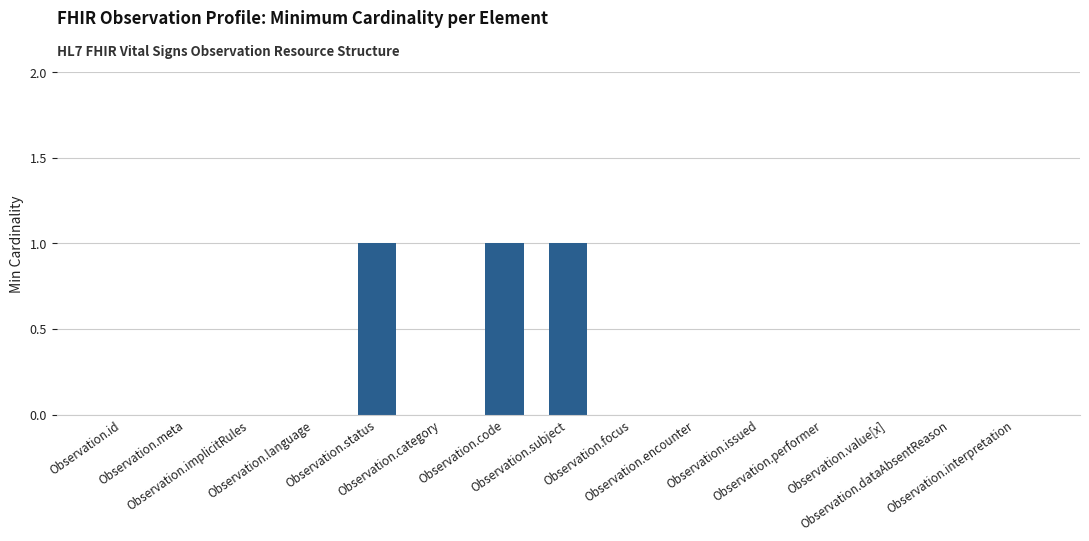

What is the difference between the values at Observation.subject and Observation.encounter?

1